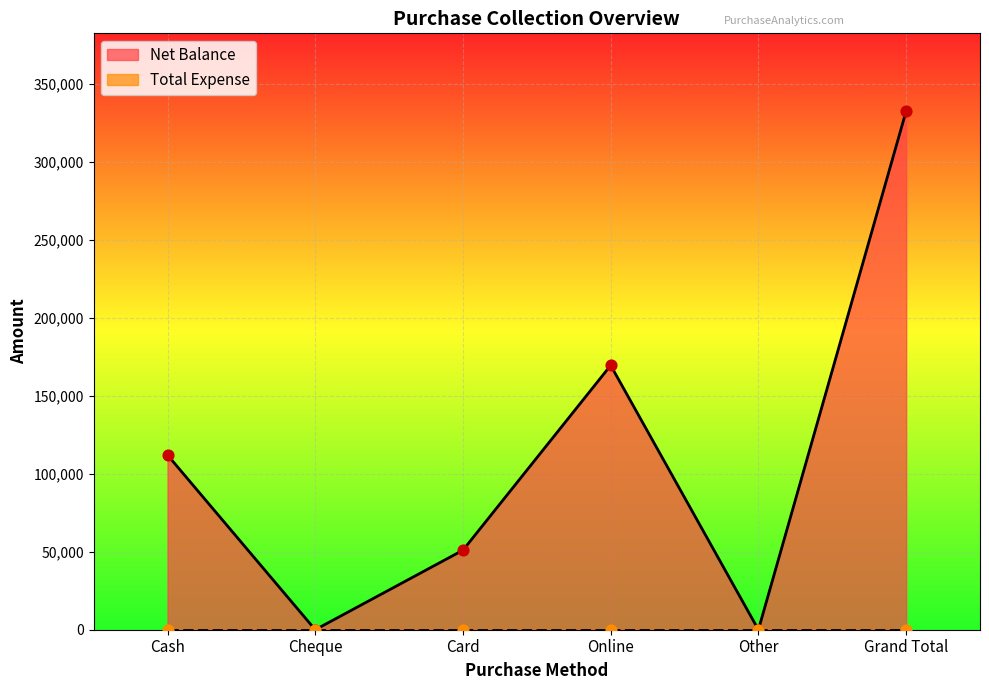

What is the change in value from Online to Grand Total?

+163000